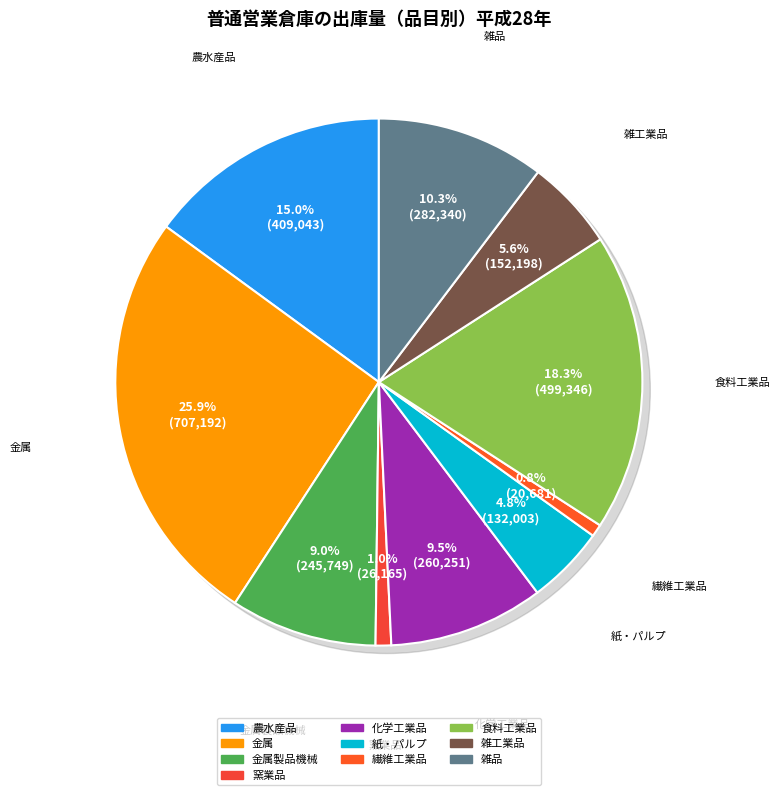

Does 農水産品 represent more than half of the total?

No